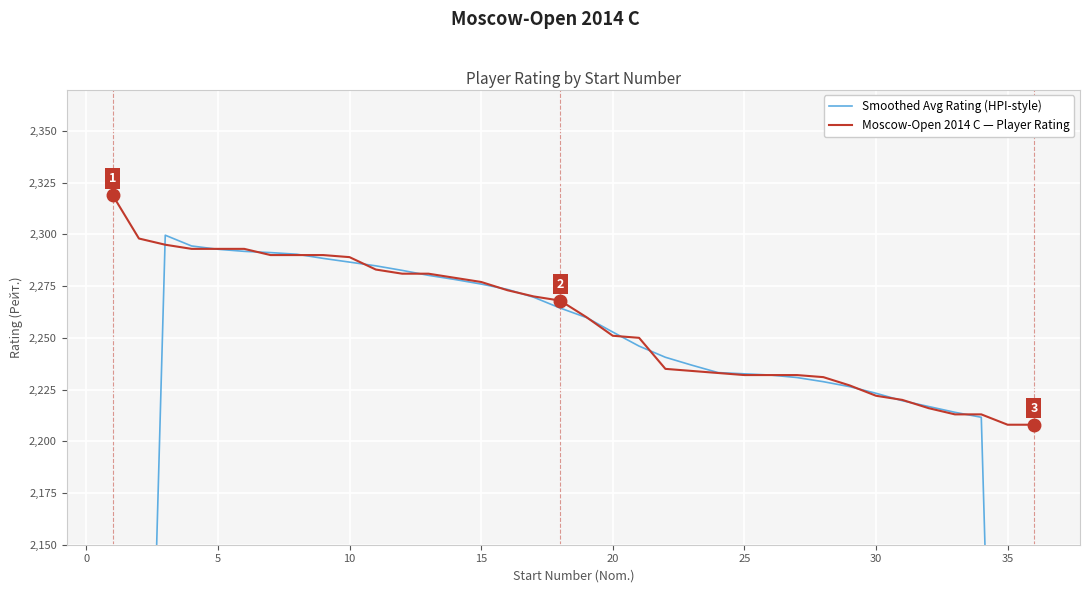

What is the highest value of the Moscow-Open 2014 C — Player Rating series?

2319